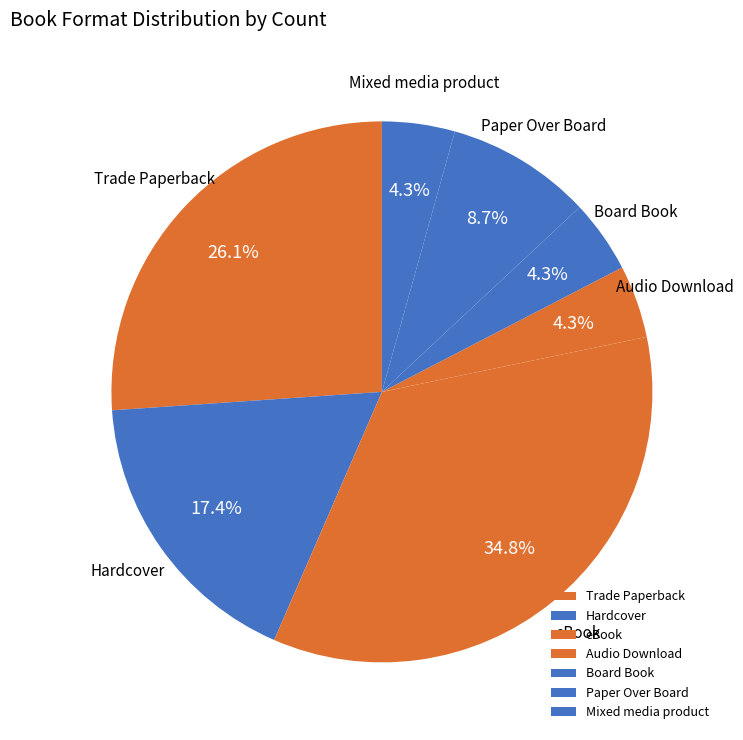

To the nearest percent, what portion does Paper Over Board represent?

9%